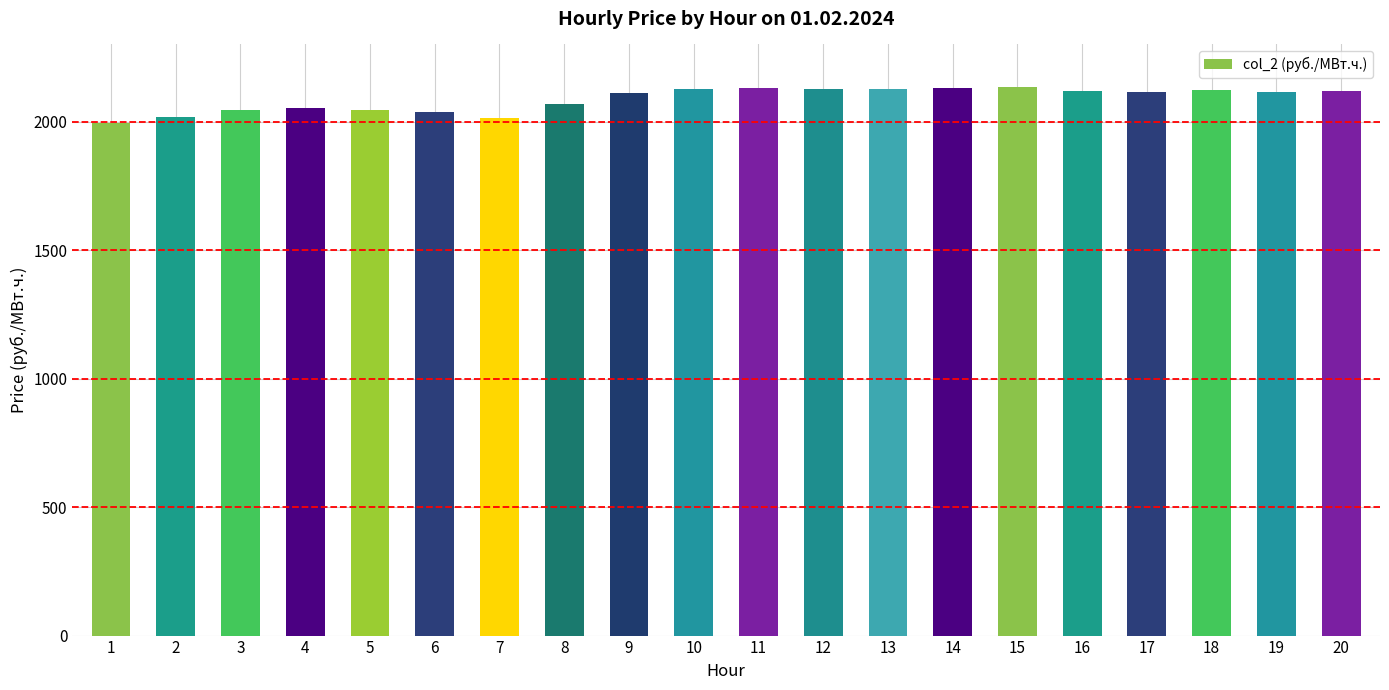

Approximately how many times larger is the value at 15 compared to 13?

1.0